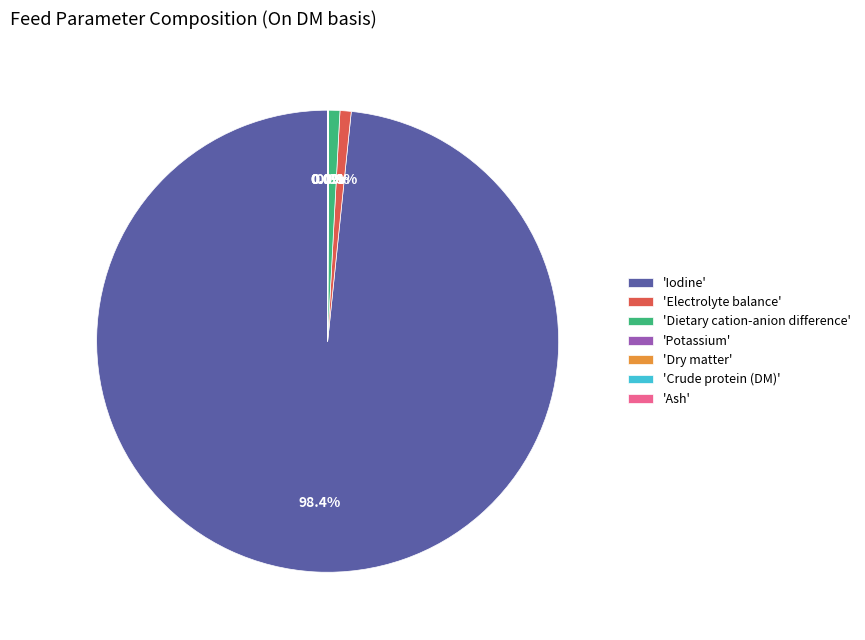

What is the largest slice in the pie chart?

'Iodine'